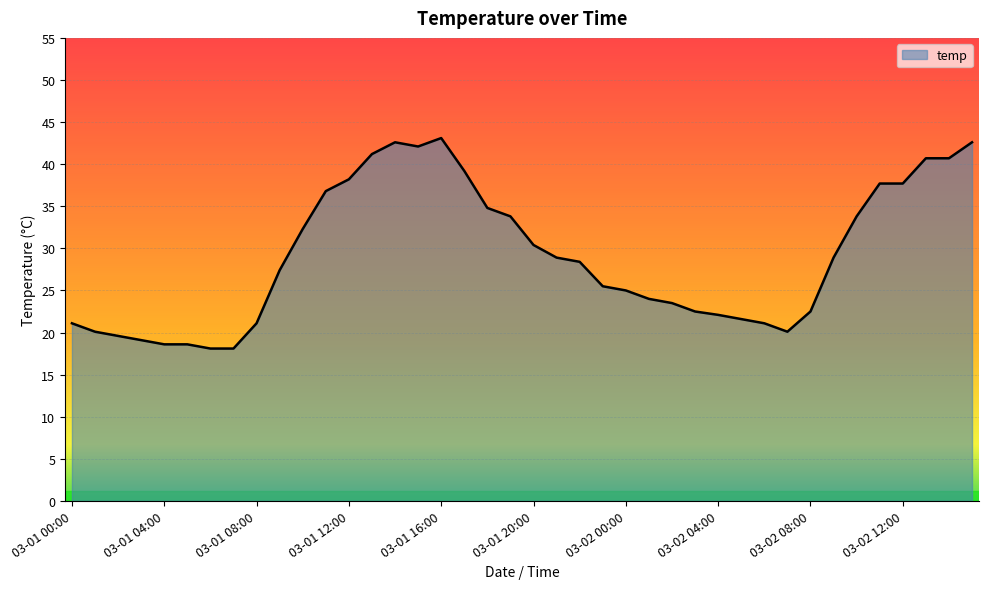

Does the chart display data point markers on the line(s)?

No